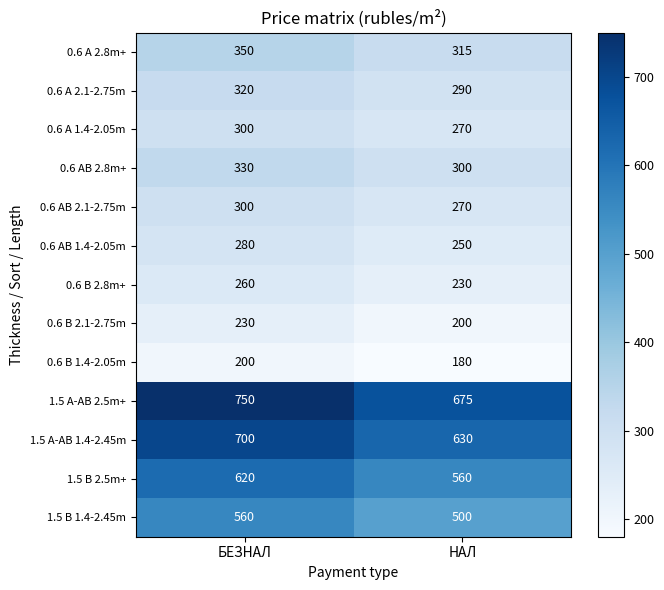

The 1.5 B 2.5m+ series shows 992 at НАЛ. True or false?

False